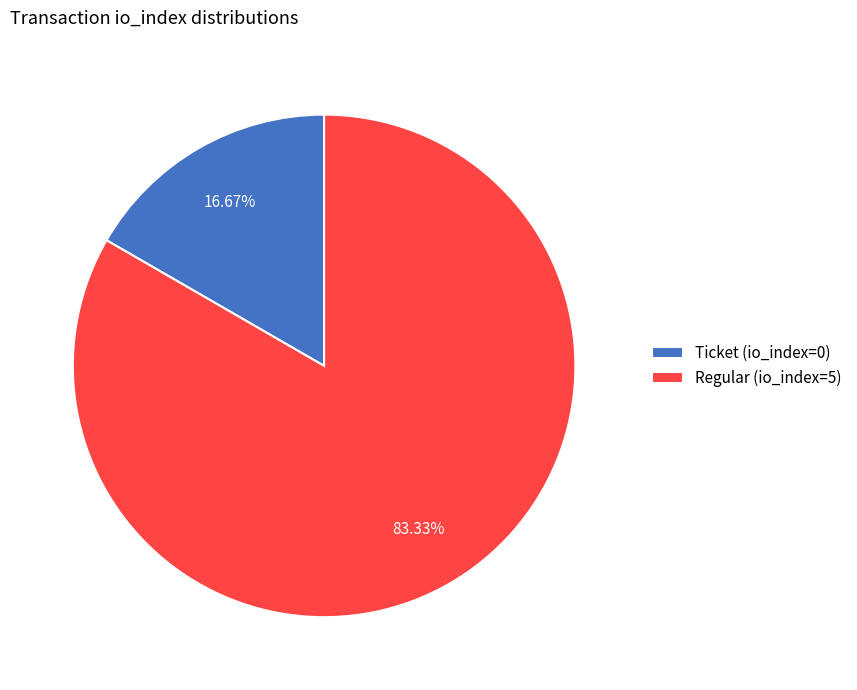

Do Regular (io_index=5) and Ticket (io_index=0) together represent more than half of the pie?

Yes